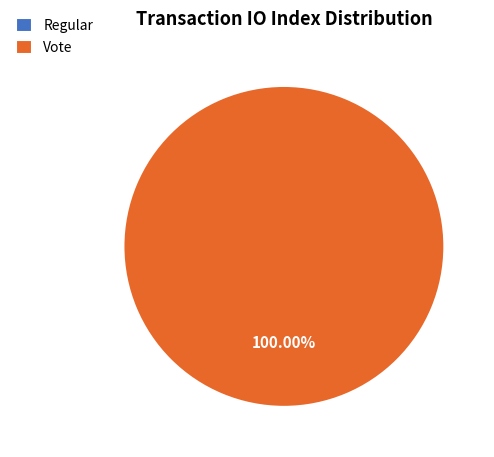

What is the change in value from Regular to Vote?

+3